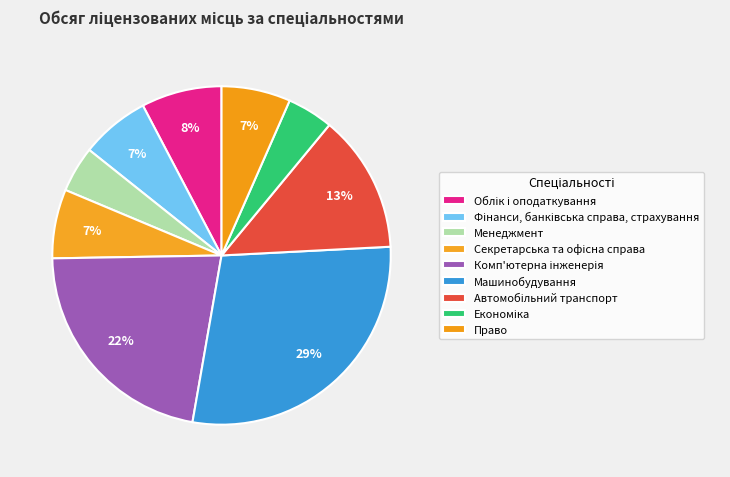

How many segments does this pie chart have?

9